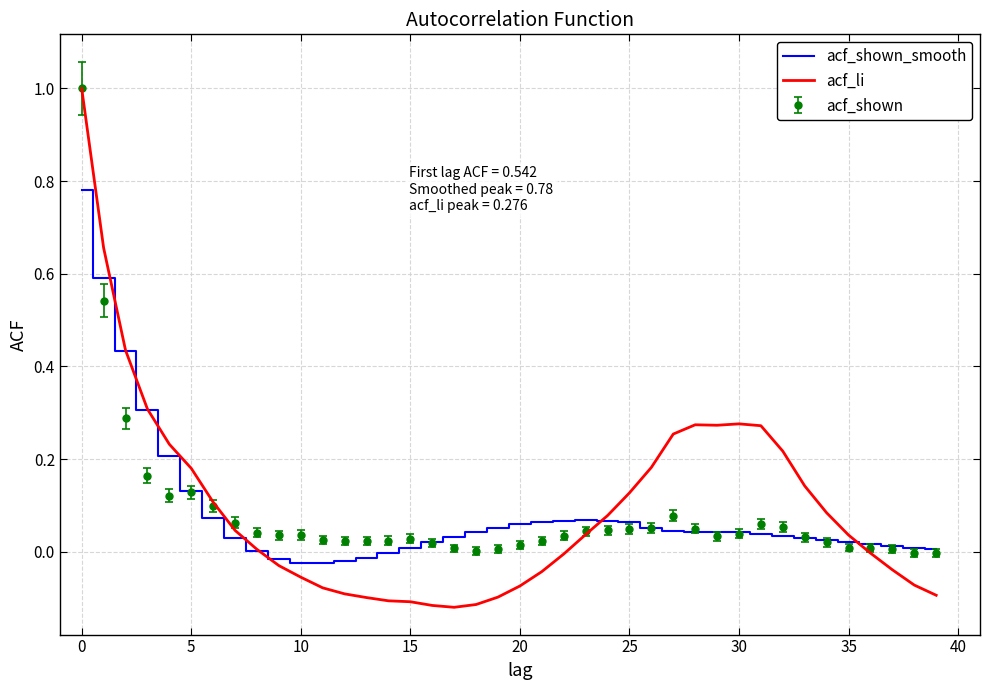

What is the maximum value shown in the chart?

1.0